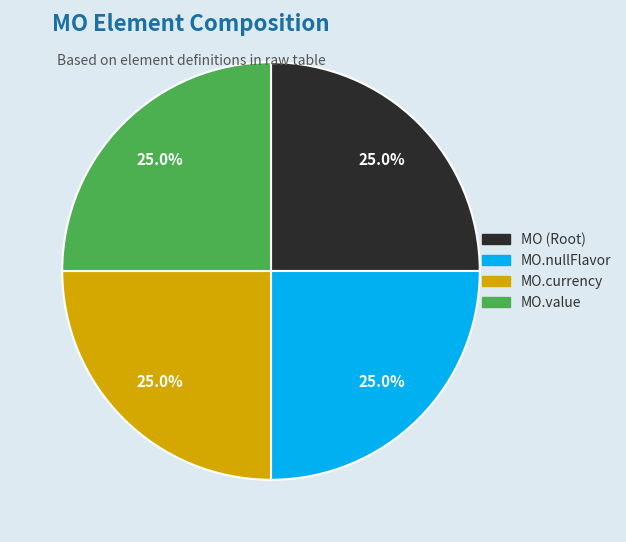

Is there a majority slice in this chart?

No